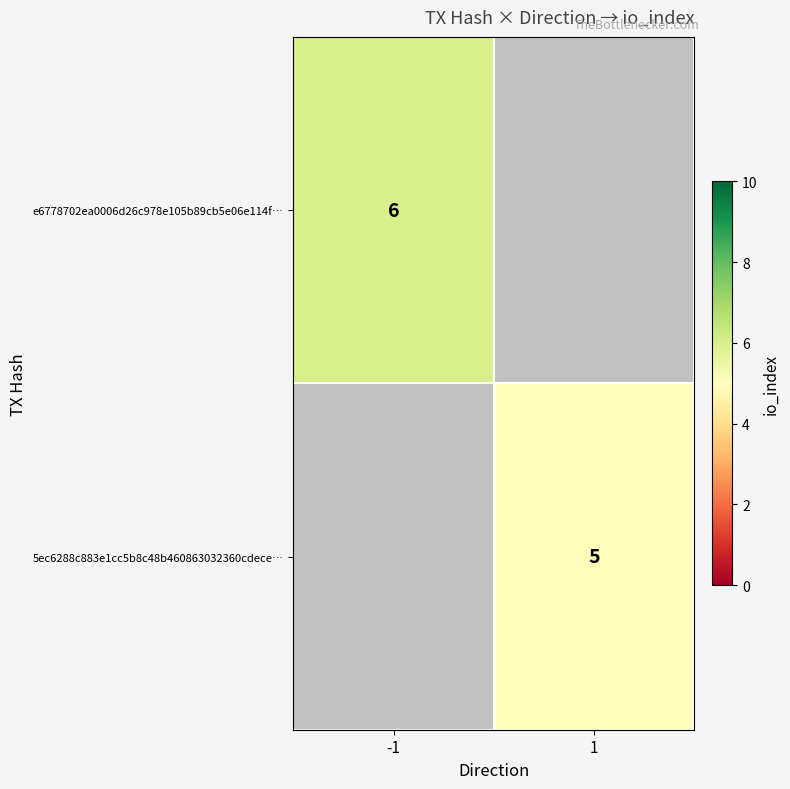

What is the greatest value displayed?

6.0